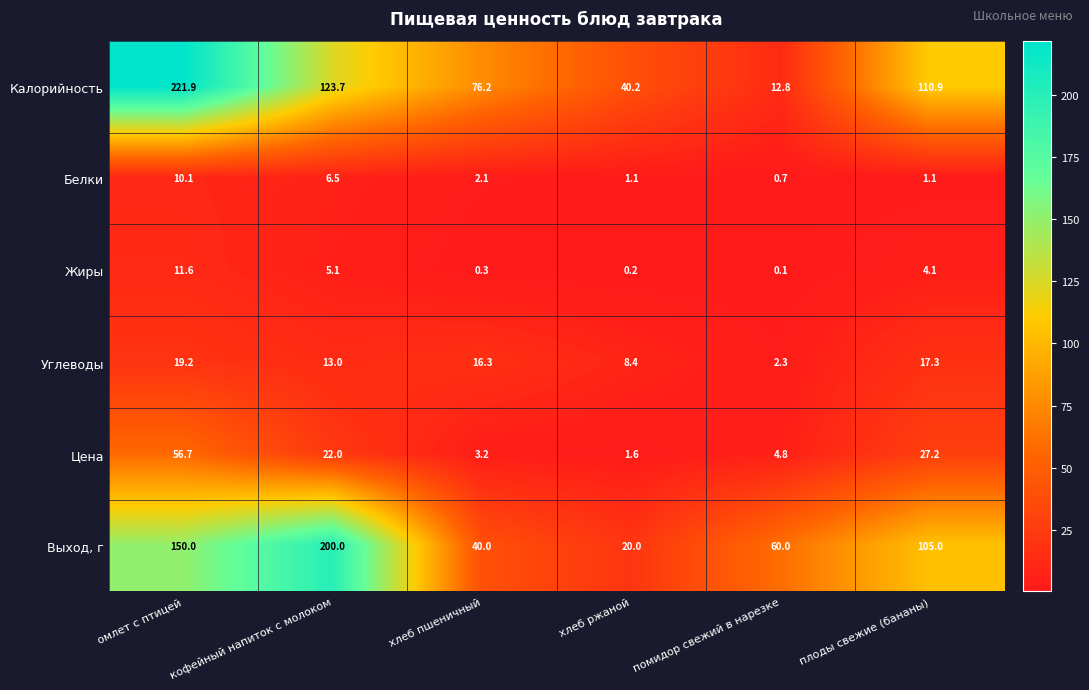

How many values in the Жиры series are below 4?

3